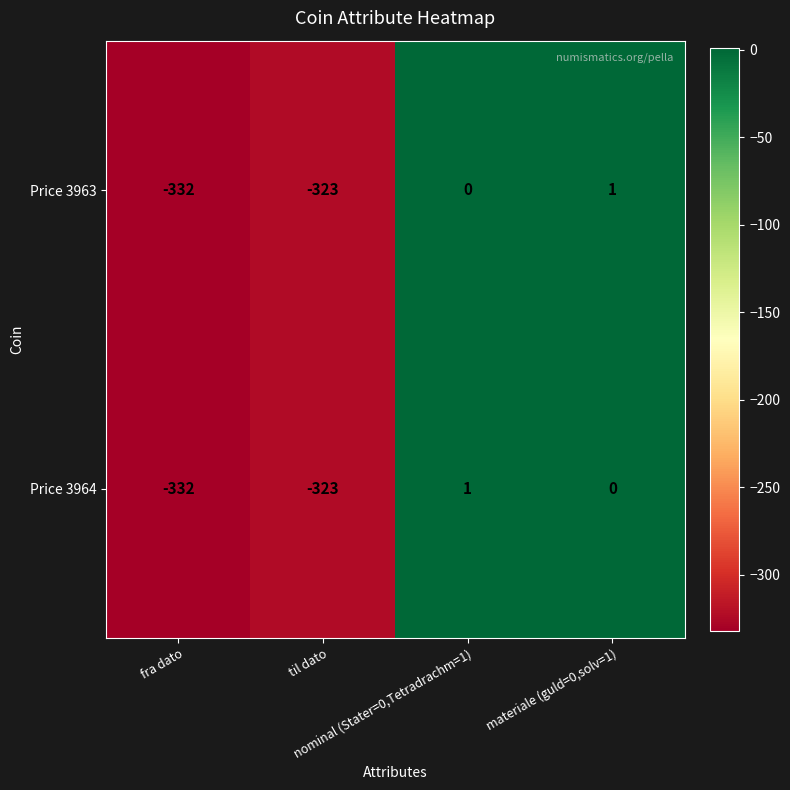

What is the minimum value for Price 3963?

-332